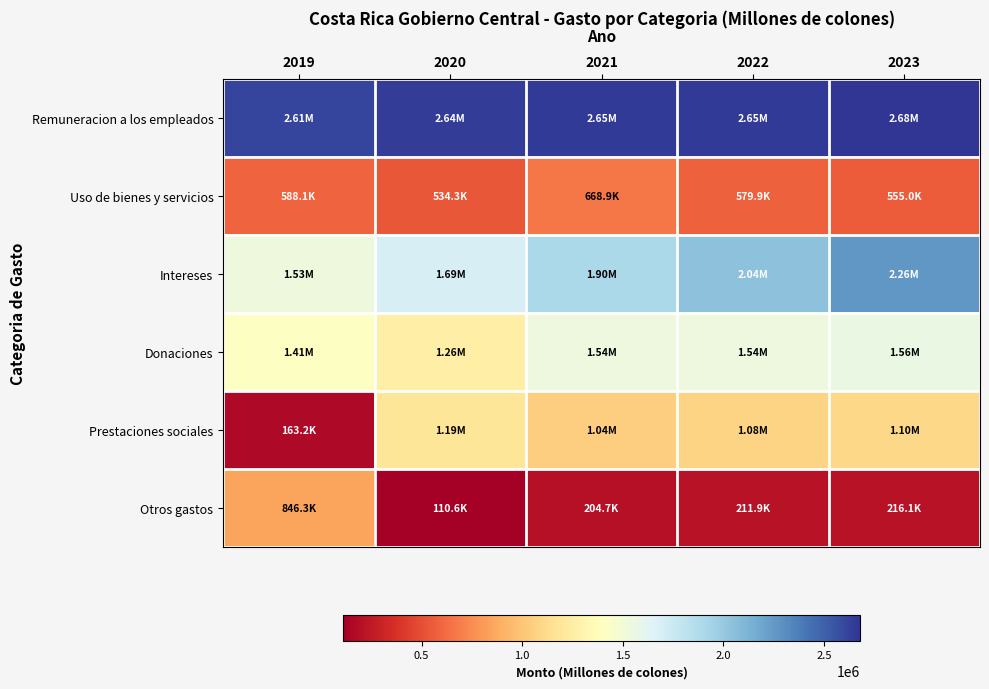

Which has a higher value, 2023 or 2019?

2023